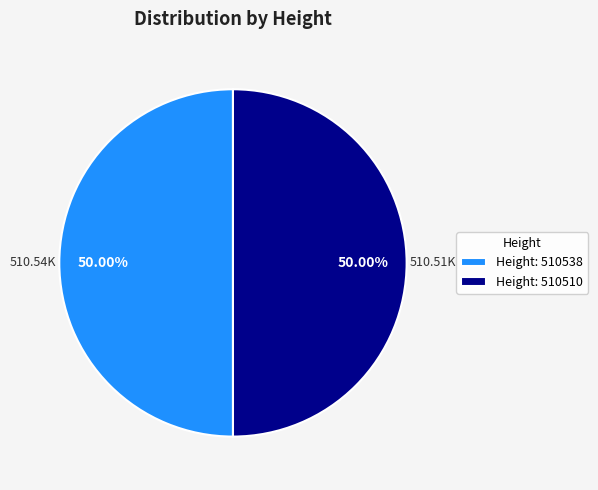

What is the ratio of the value at Height: 510538 to the value at Height: 510510?

1.0